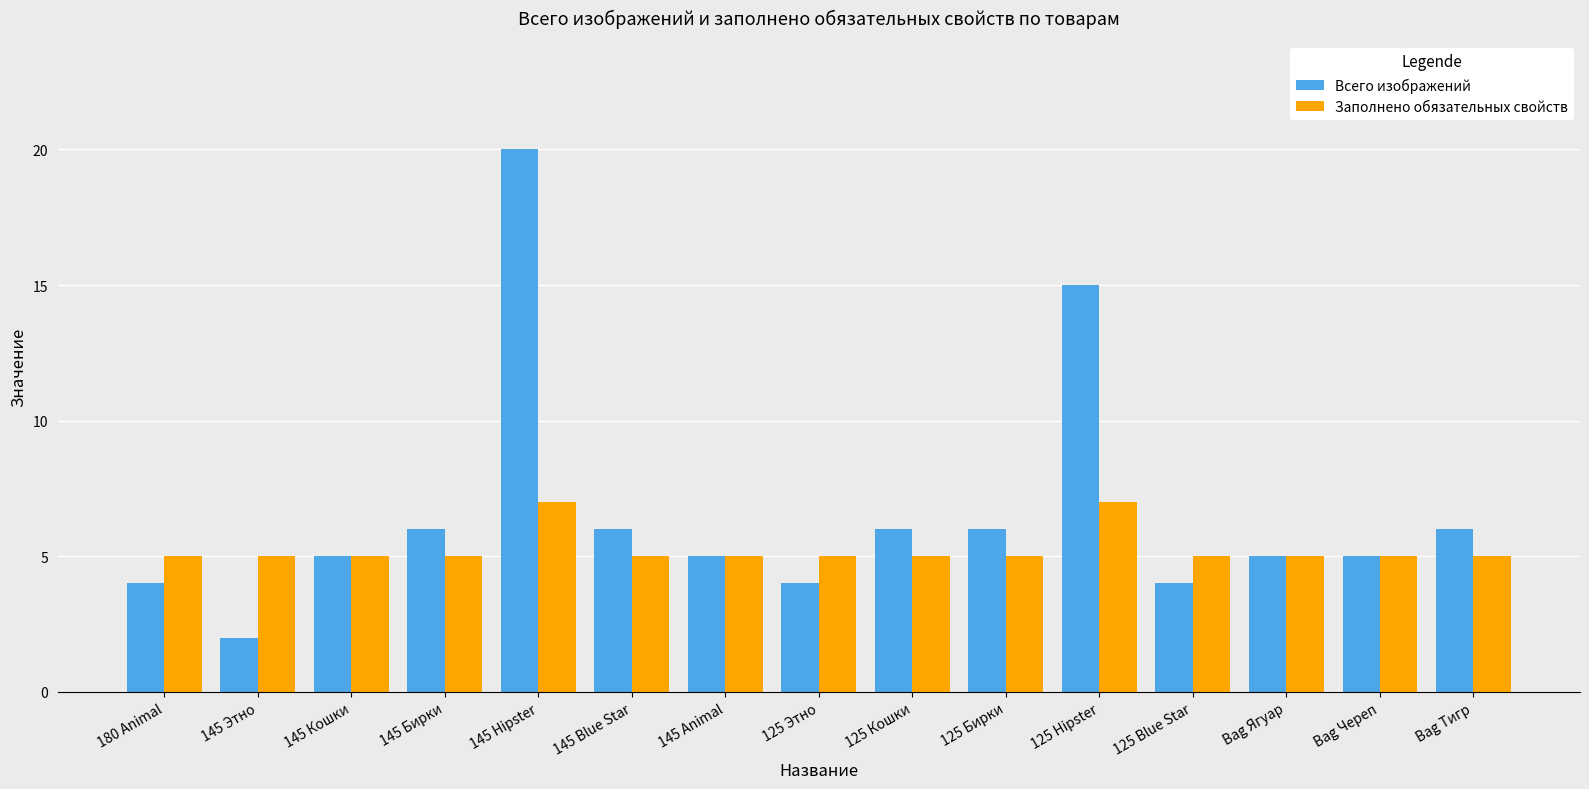

What is the label of the 11th bar from the left?

125 Hipster